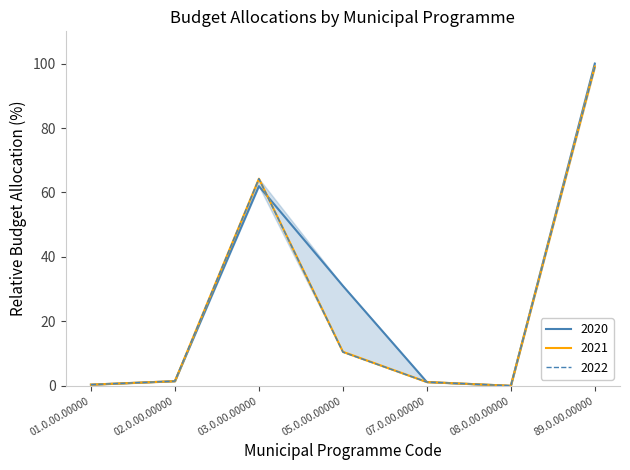

What is the sum of the 2022 values at 05.0.00.00000 and 89.0.00.00000?

109.4